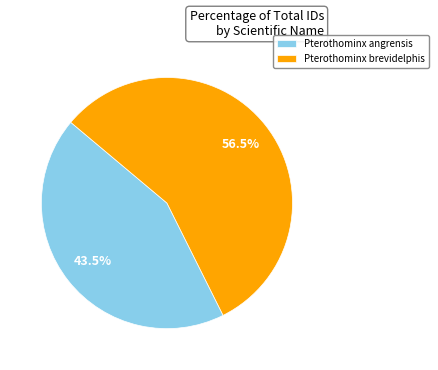

The Pterothominx brevidelphis slice represents 42% of the pie. True or false?

False